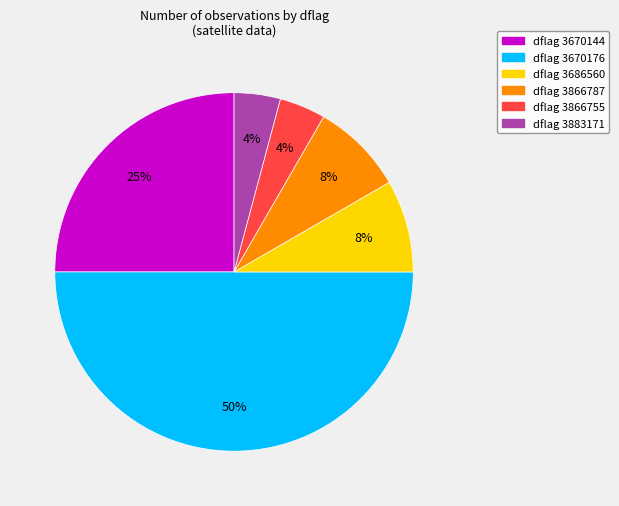

How many slices are in this pie chart?

6